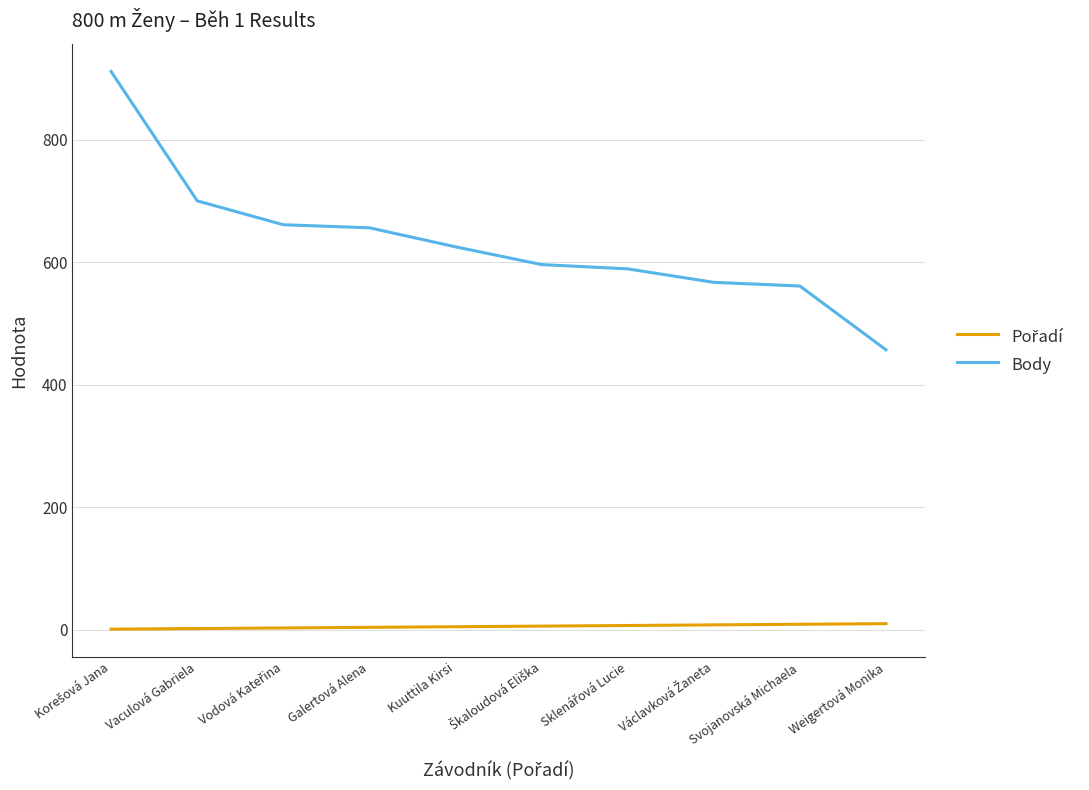

What is the greatest value displayed?

911